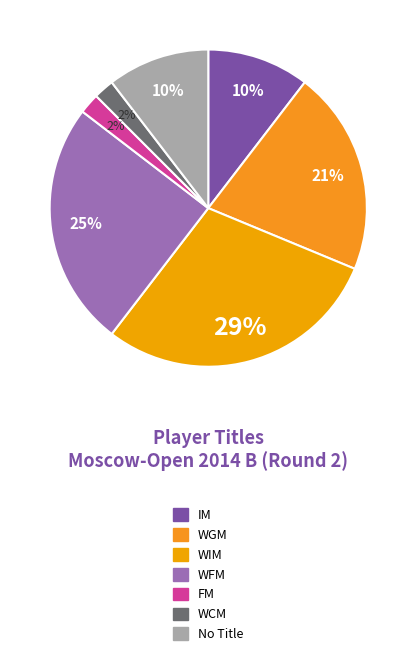

Count the number of slices in the pie.

7